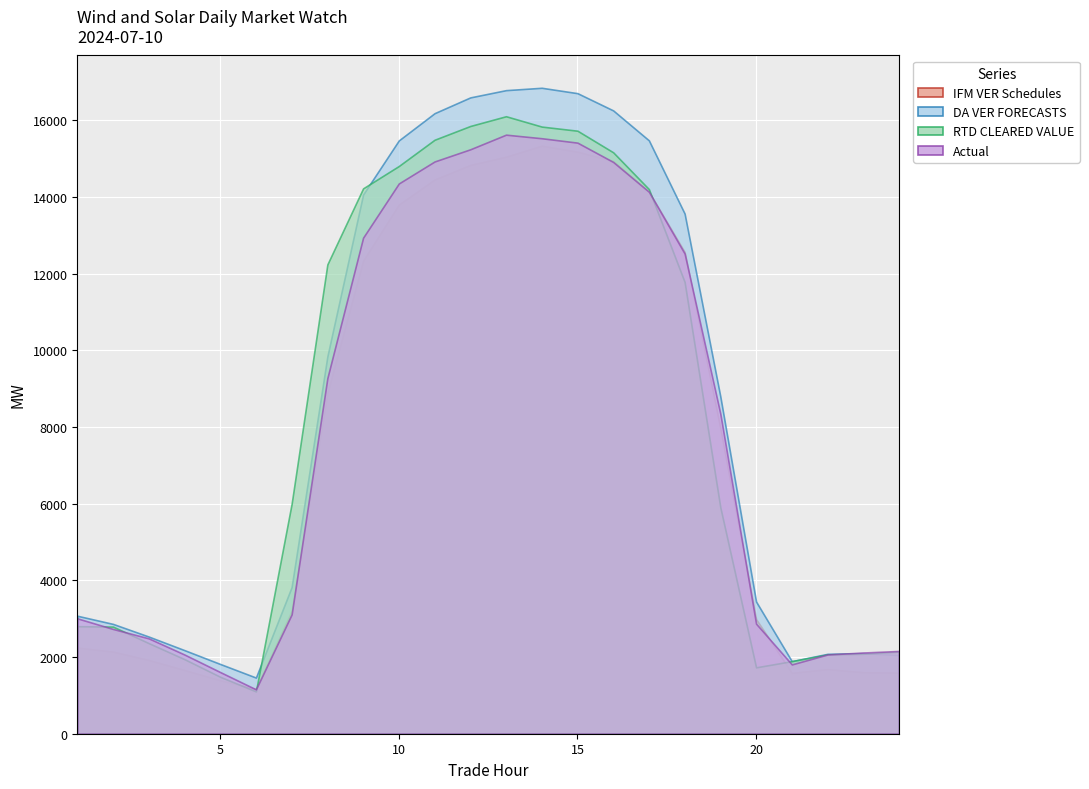

Is the value of Actual at 12 greater than the value of IFM VER Schedules at 5?

Yes